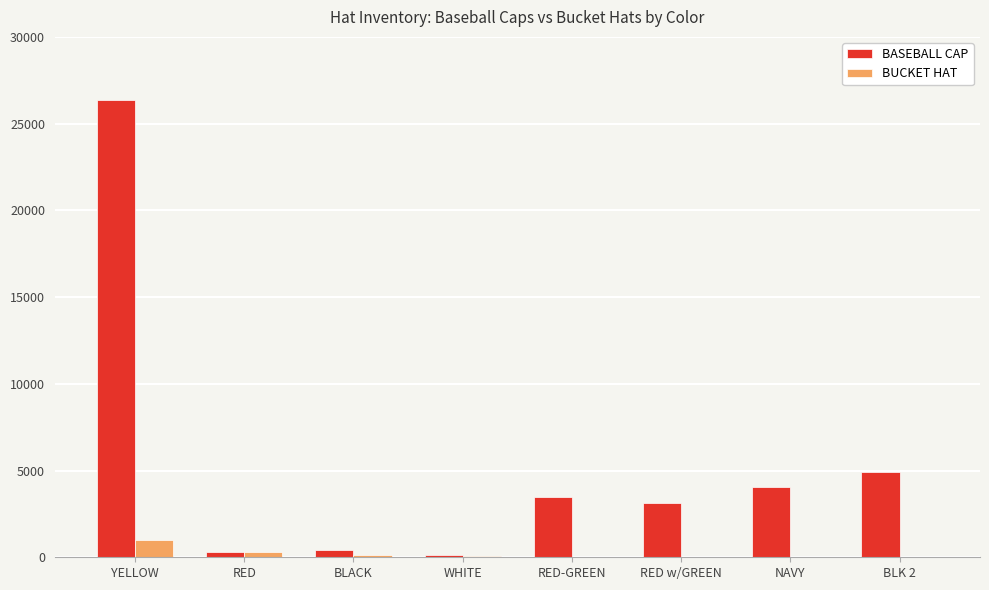

Where is BASEBALL CAP nearest to the value 13248?

BLK 2